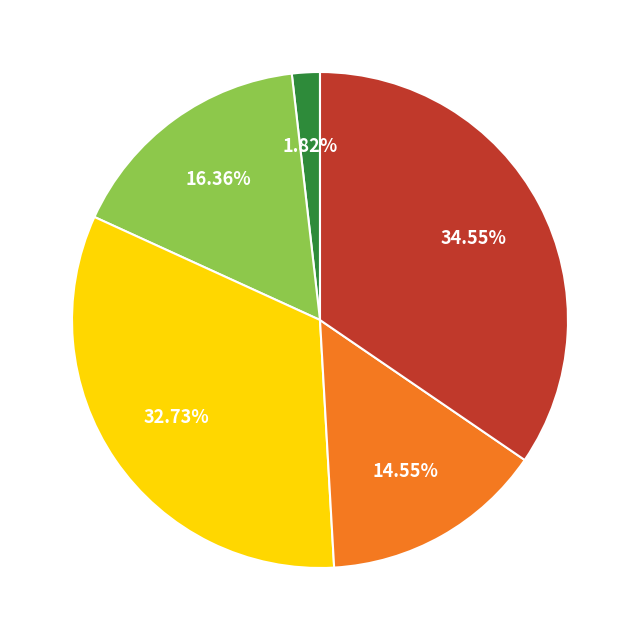

Count the number of slices in the pie.

5